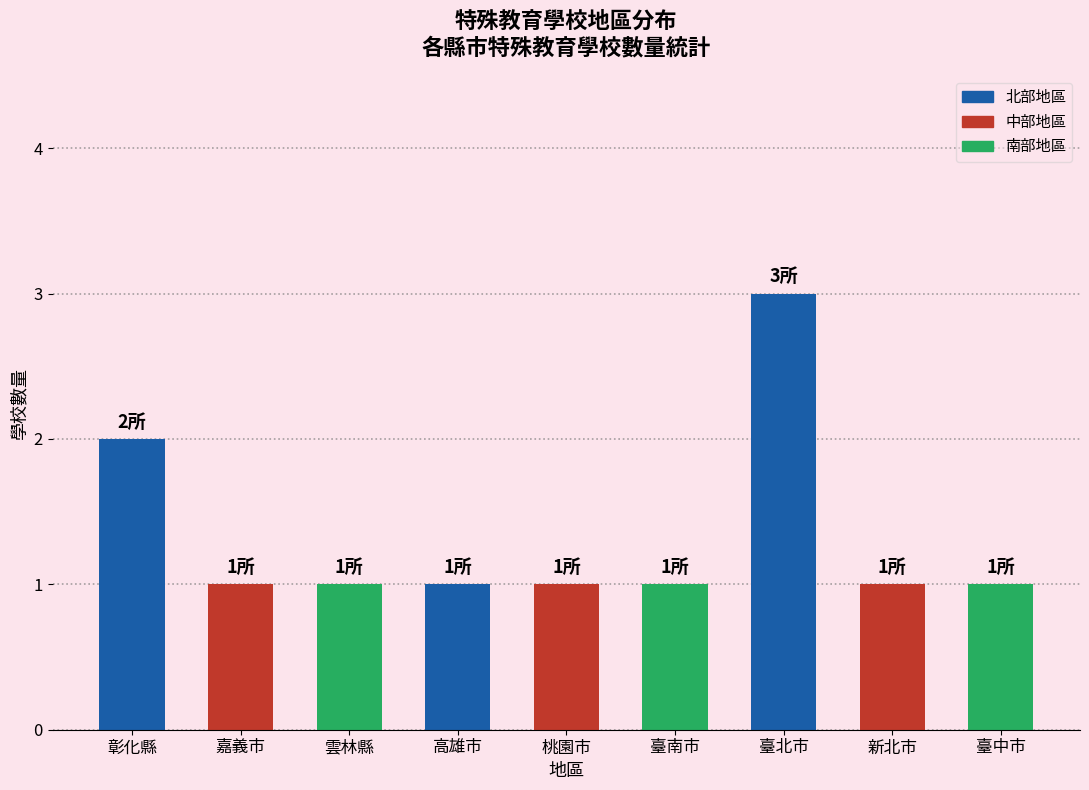

Reading right to left, list all the values displayed in this chart.

1	1	3	1	1	1	1	1	2